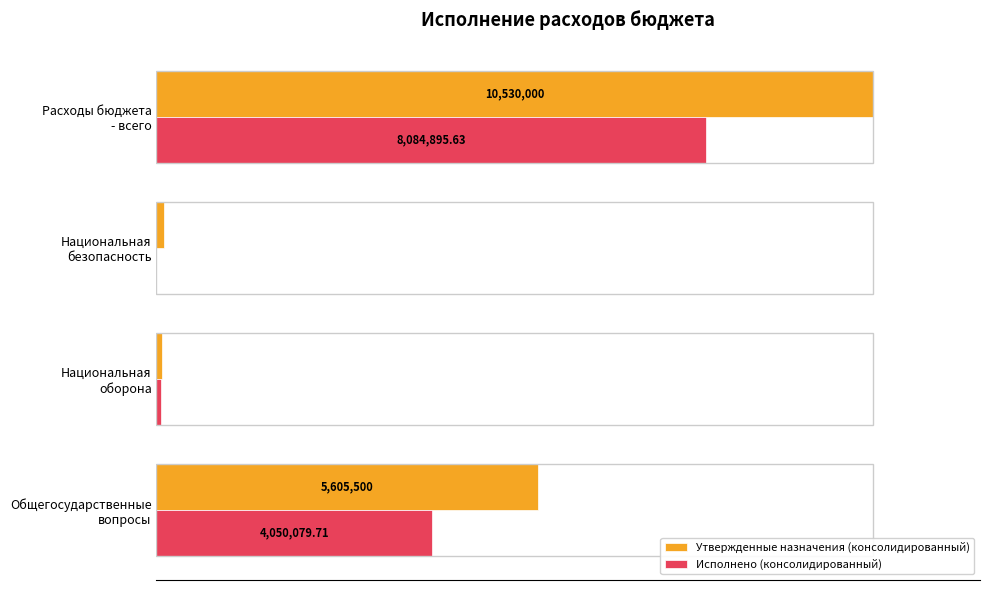

What are all the series names shown in the legend?

Утвержденные назначения (консолидированный), Исполнено (консолидированный)